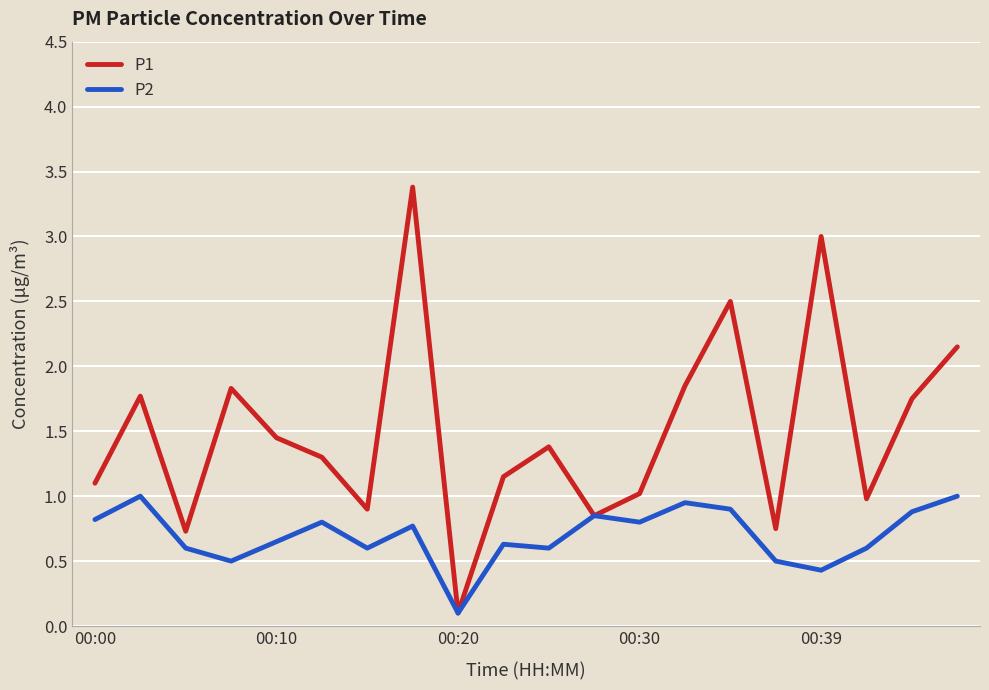

What is the minimum value shown in the chart?

0.1